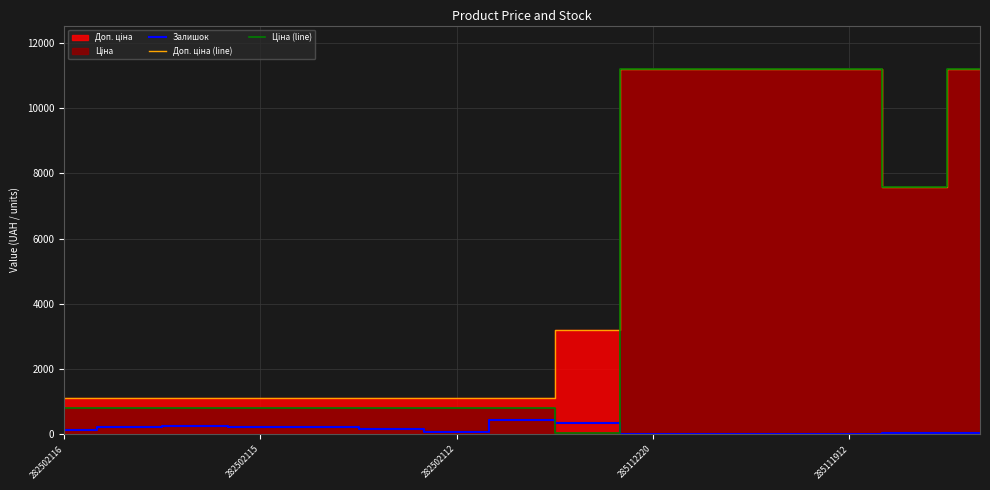

Rank the series at 282502116 from lowest to highest value.

Залишок, Ціна (line), Доп. ціна (line)